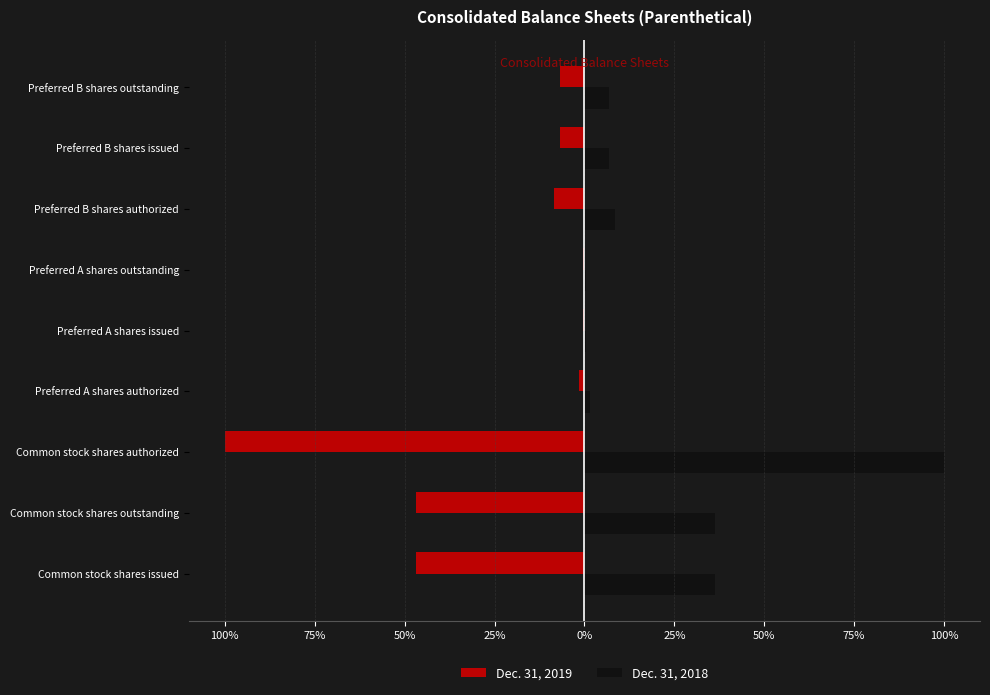

What is the sum of all Dec. 31, 2019 values?

-218.4